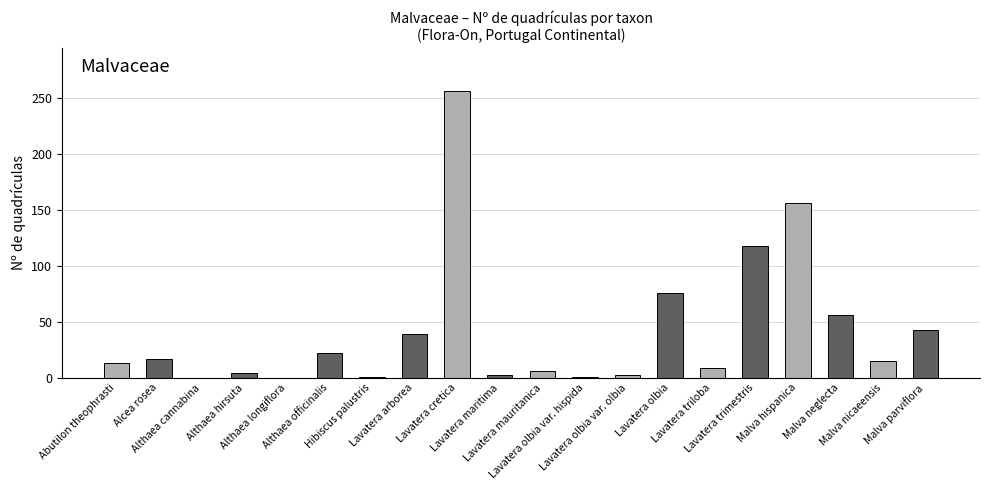

What is the sum of all values?

836